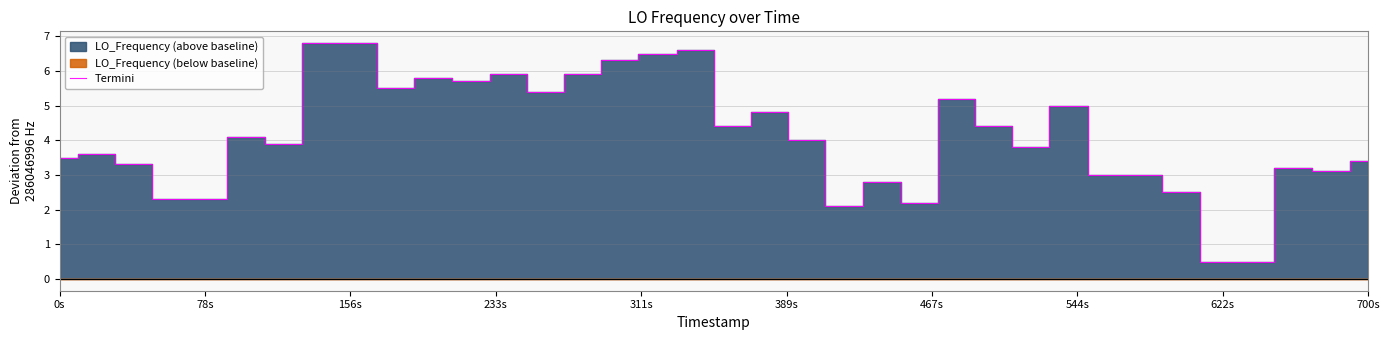

How many lines are shown in the chart?

1